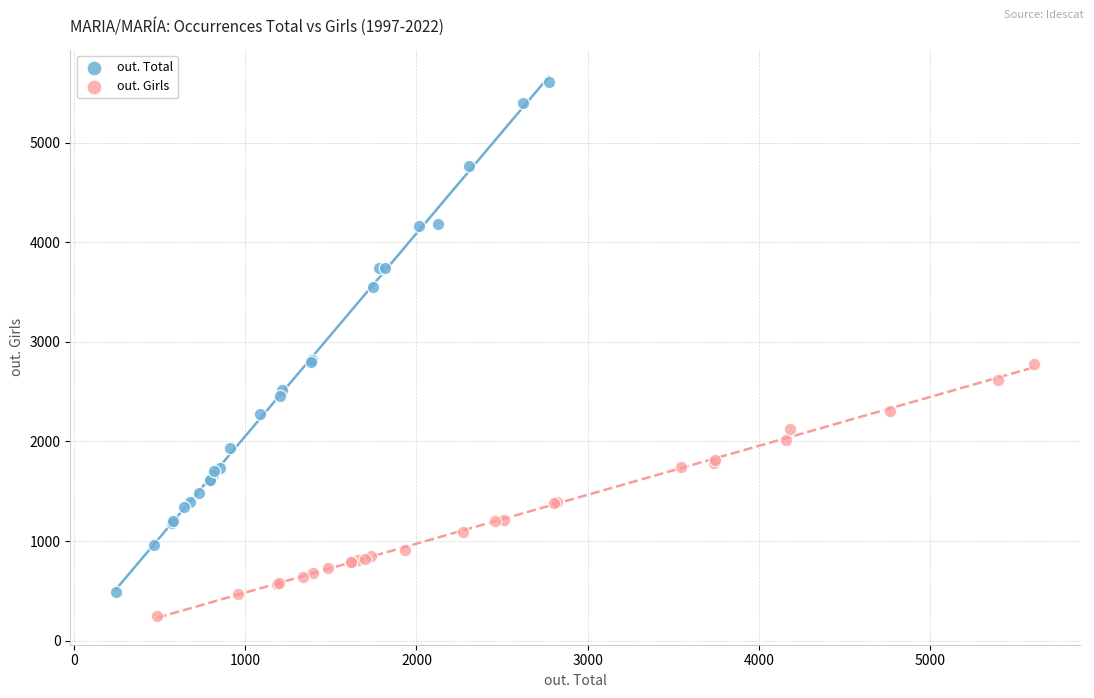

Which series contains the lowest Y value?

out. Girls